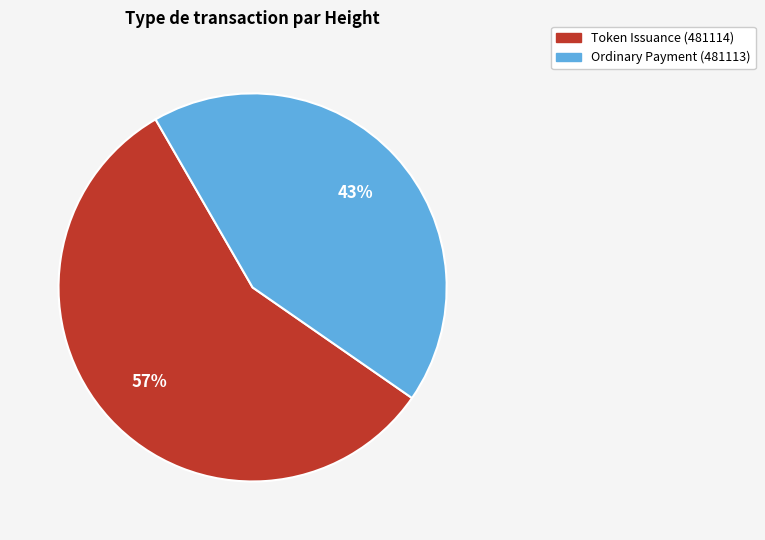

What is the ratio of the value at Ordinary Payment (481113) to the value at Token Issuance (481114)?

0.8